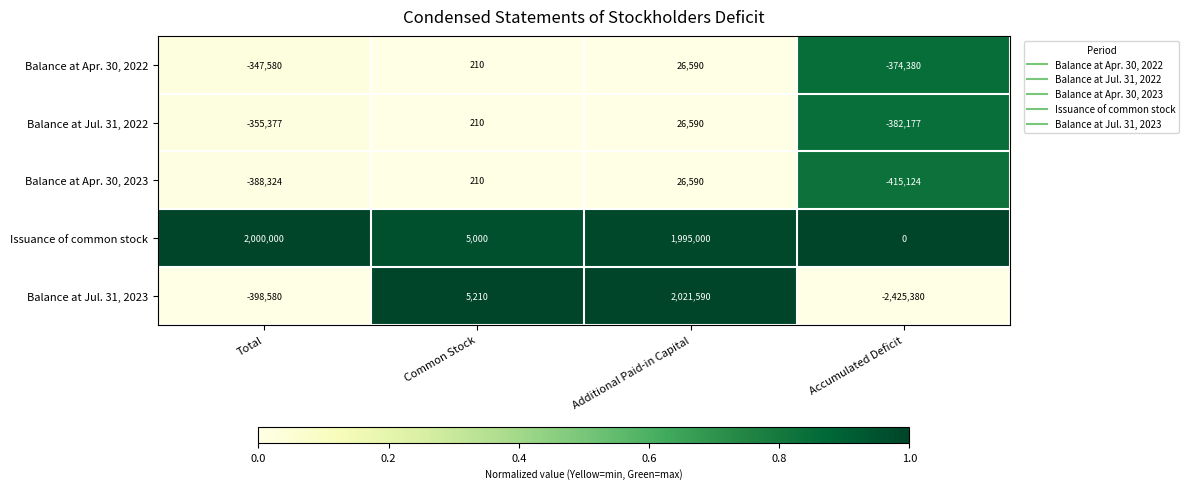

Is it true that Balance at Apr. 30, 2022 equals -582981 at Total?

False